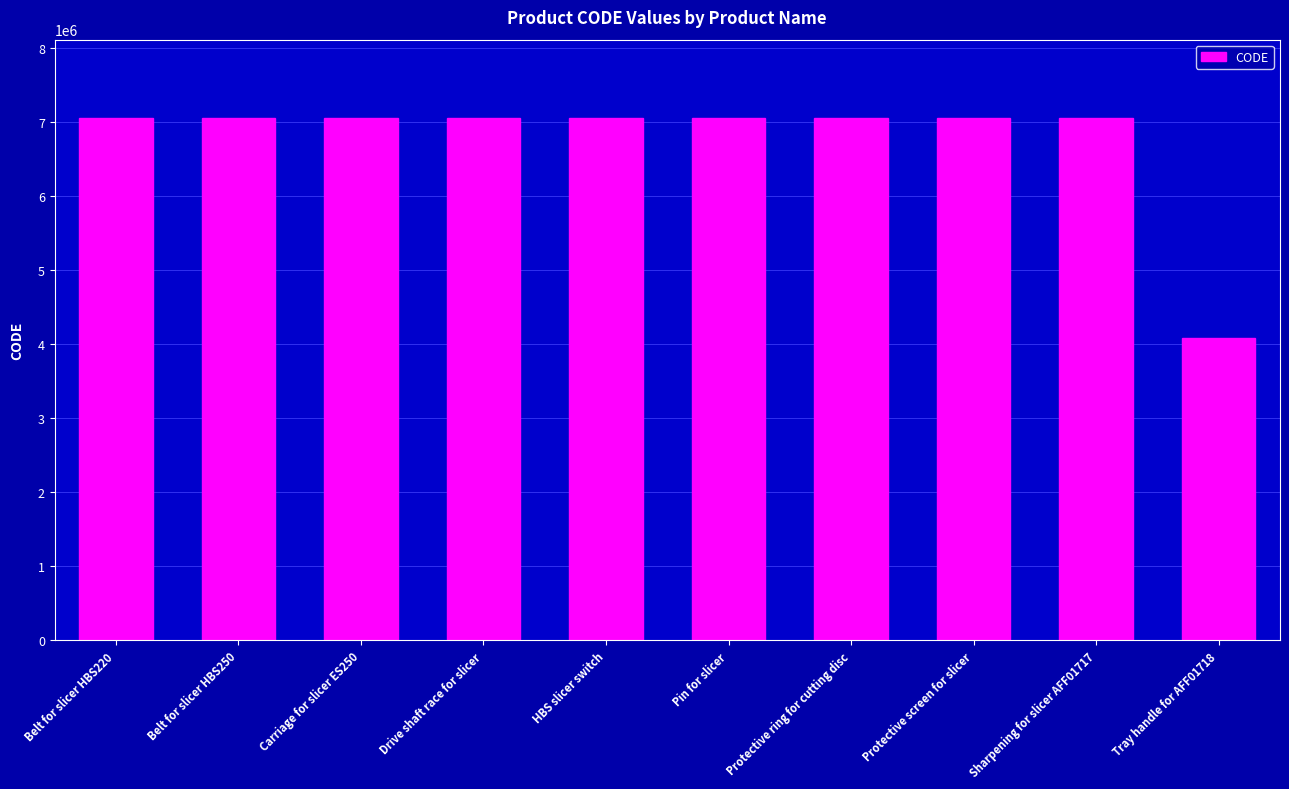

How many bars are there in total?

10